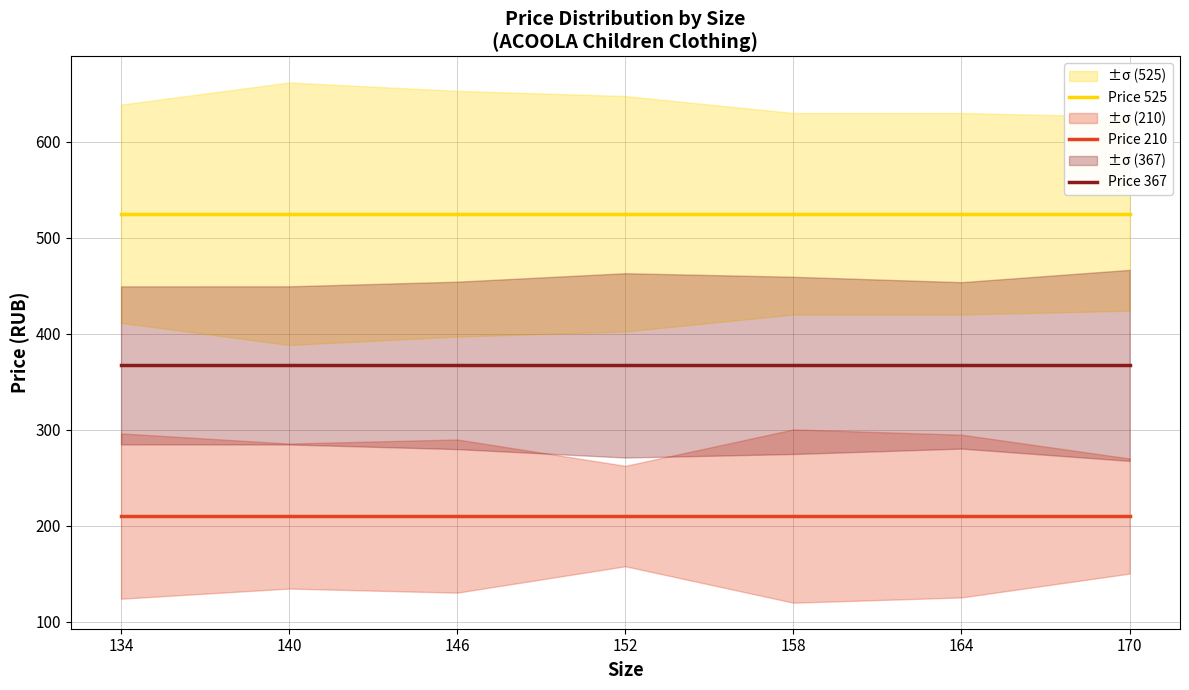

What is the total value across all series at 158?

1102